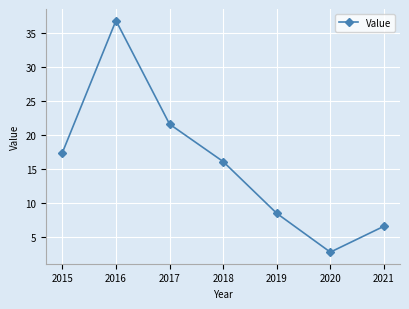

Reading right to left, transcribe all the data shown in this chart.

6.6	2.8	8.5	16.1	21.6	36.8	17.4